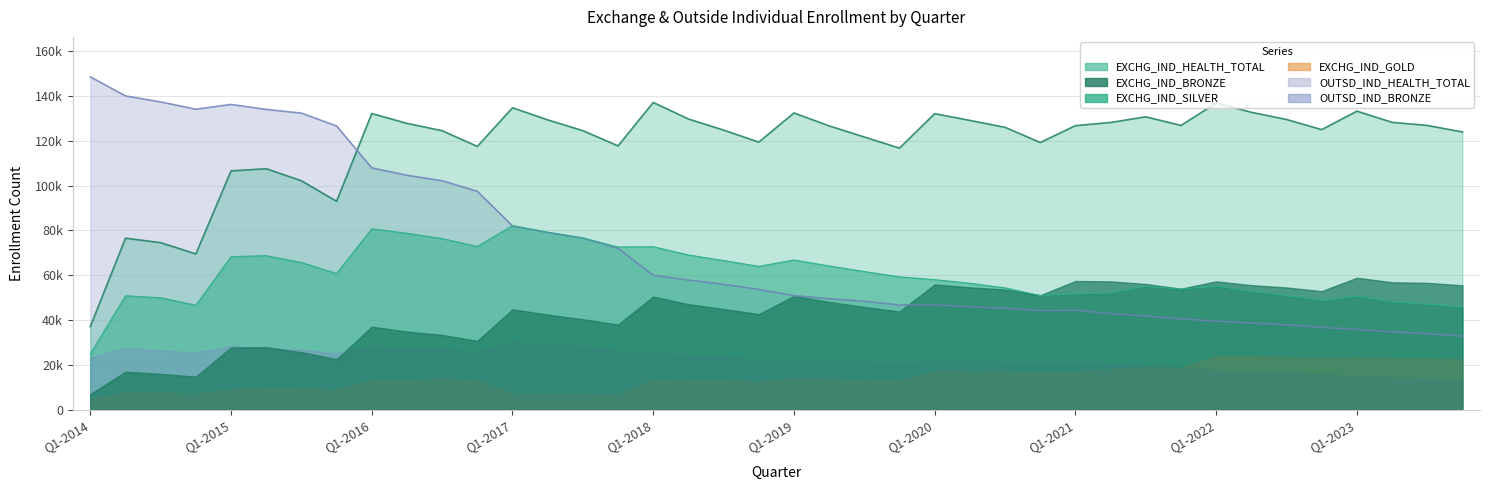

The OUTSD_IND_HEALTH_TOTAL series shows 64964 at Q4-2022. True or false?

False